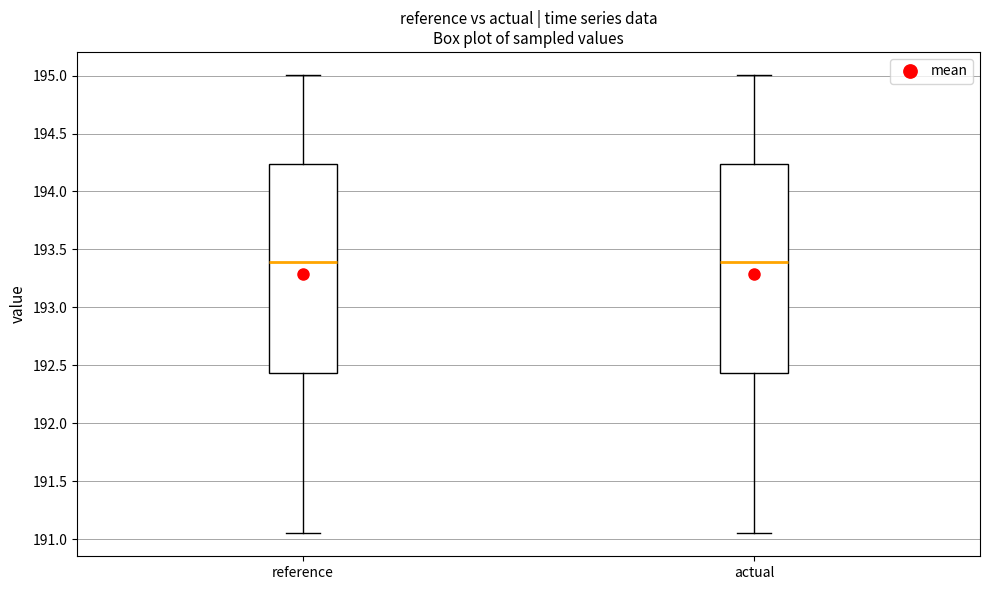

Where is the upper edge of the box for reference on the y-axis? The values are not printed on the chart, so give them approximately, as read against the axis.

194.25